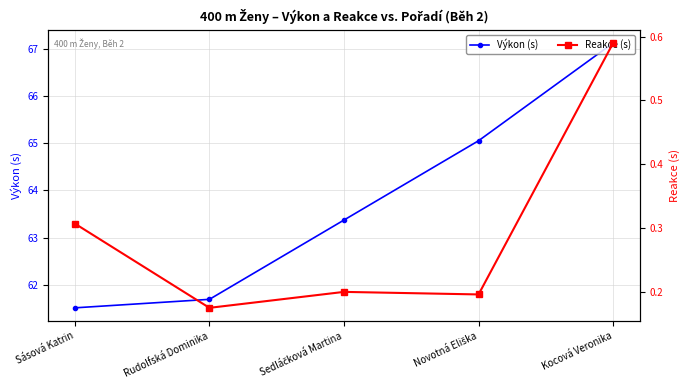

What is the sum of all Reakce (s) values?

1.5